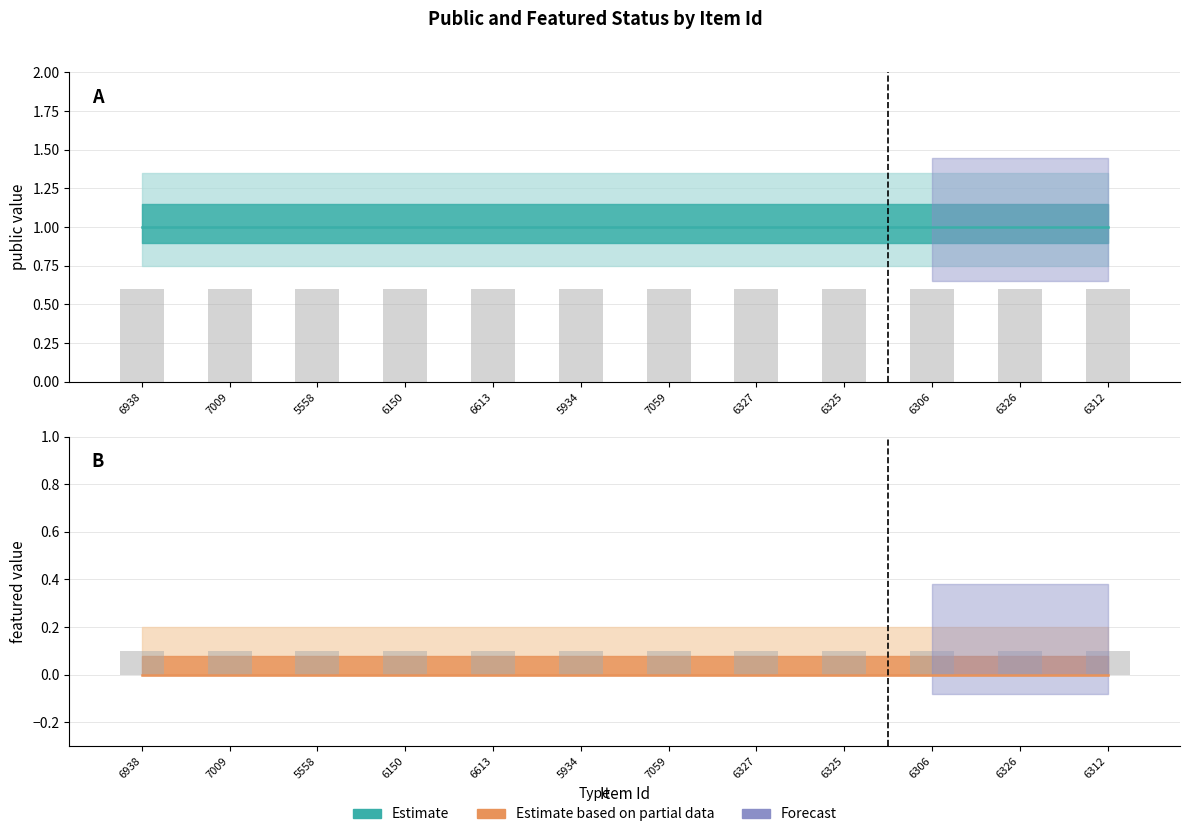

Which has a higher value, 6326 or 6306?

6326